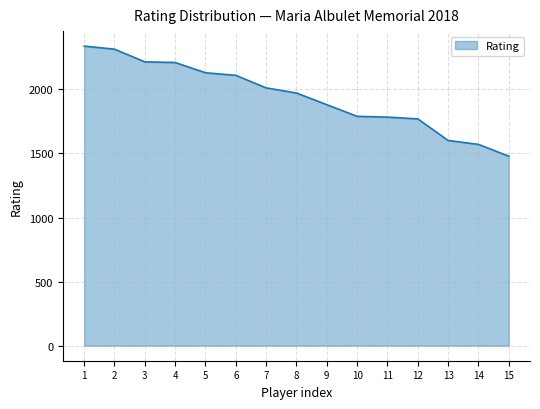

What is the approximate value at 9, to the nearest 50?

1900